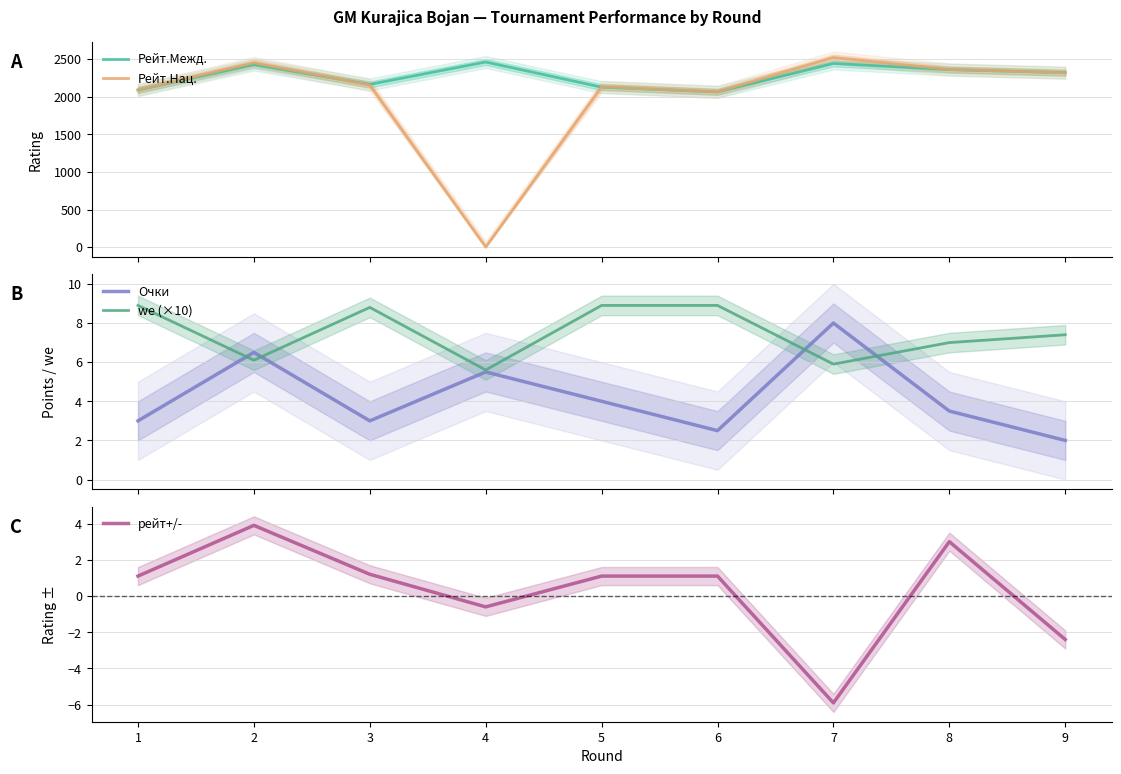

Which series has the largest total across all categories?

Рейт.Межд.